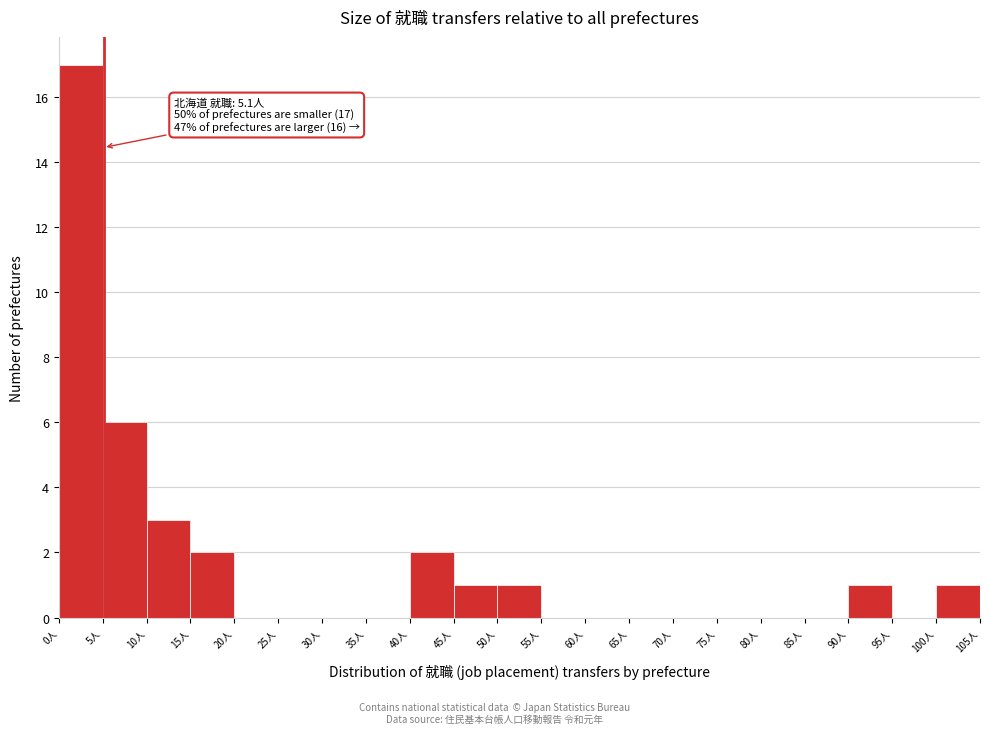

Over which range of the x-axis is the bar tallest?

0 to 5